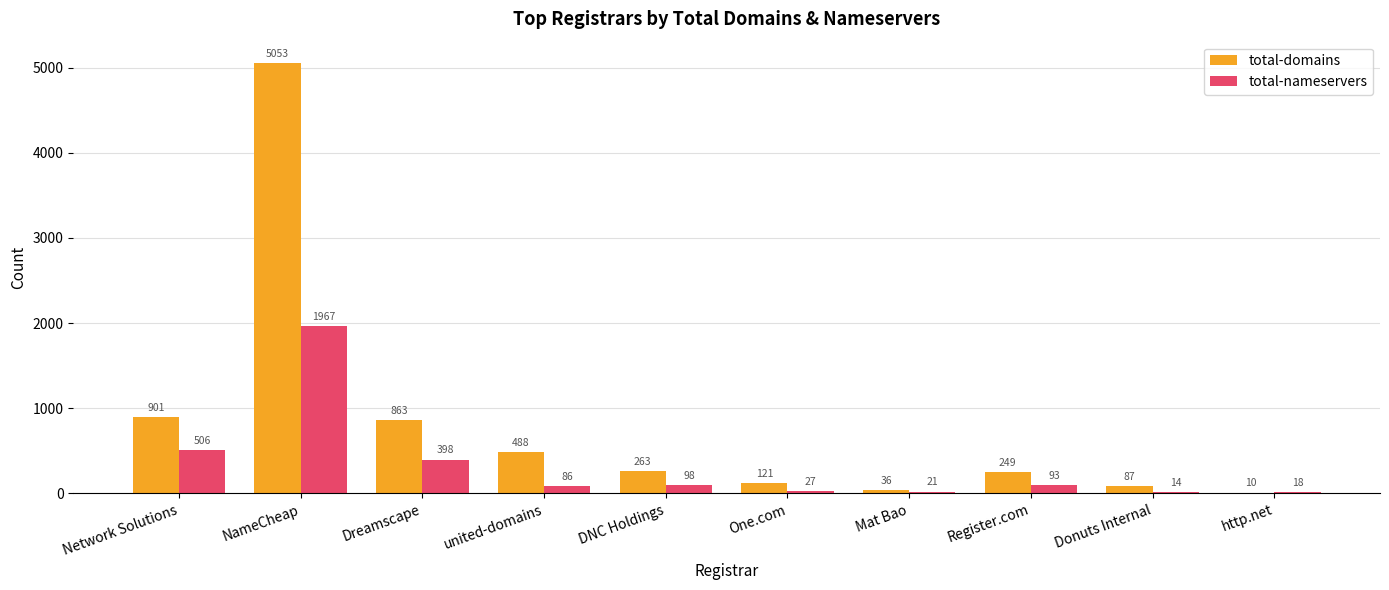

What are all the series names shown in the legend?

total-domains, total-nameservers